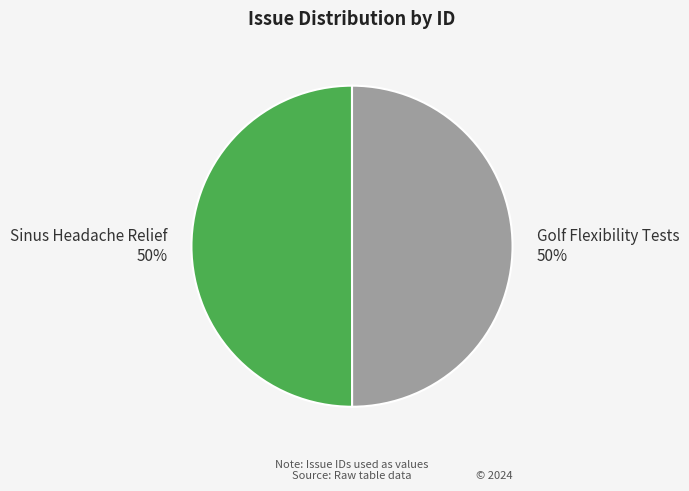

To the nearest percent, what portion does Golf Flexibility Tests represent?

50%